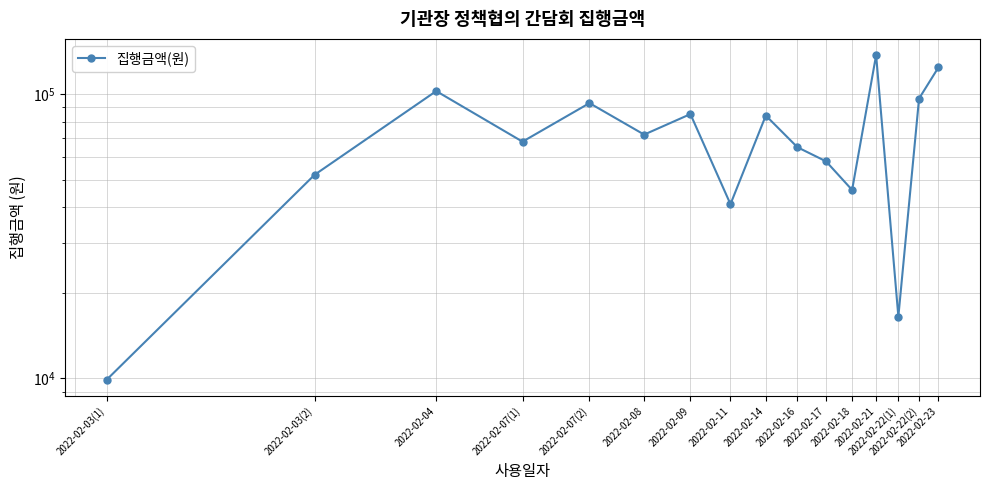

Is it true that the value at 2022-02-16 is 65000?

True